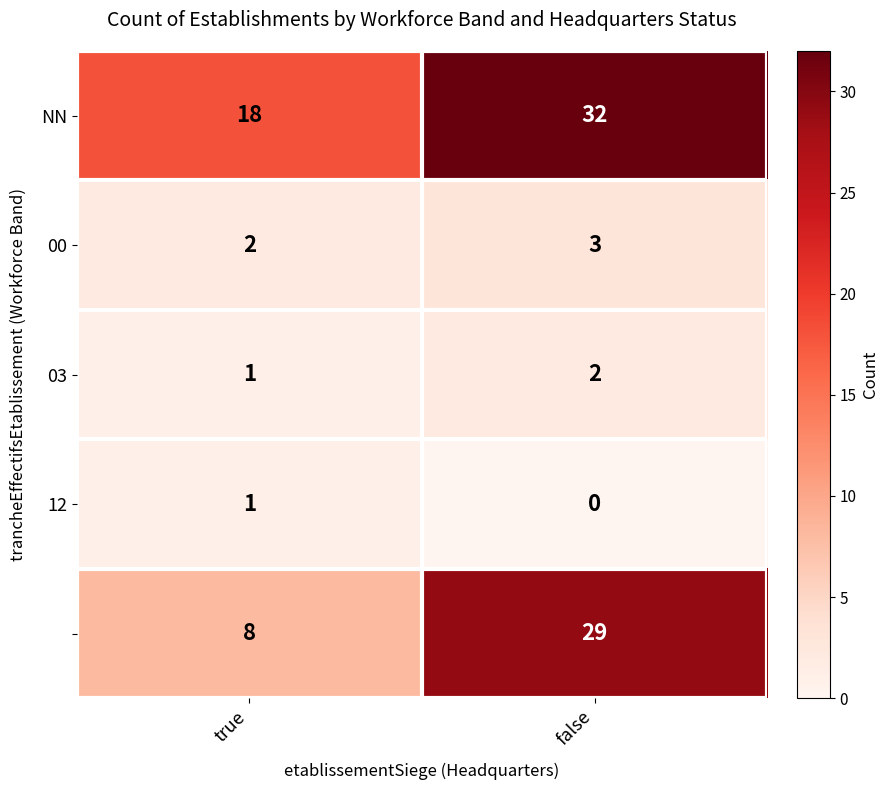

At which category is the sum across all series the highest?

false